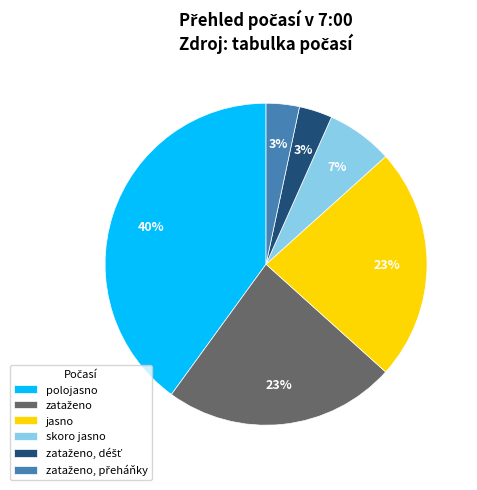

What is the largest slice in the pie chart?

polojasno